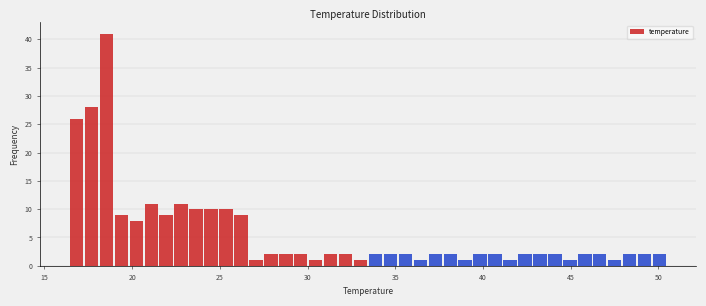

Read against the x-axis, roughly where is the centre of the tallest bar?

18.5